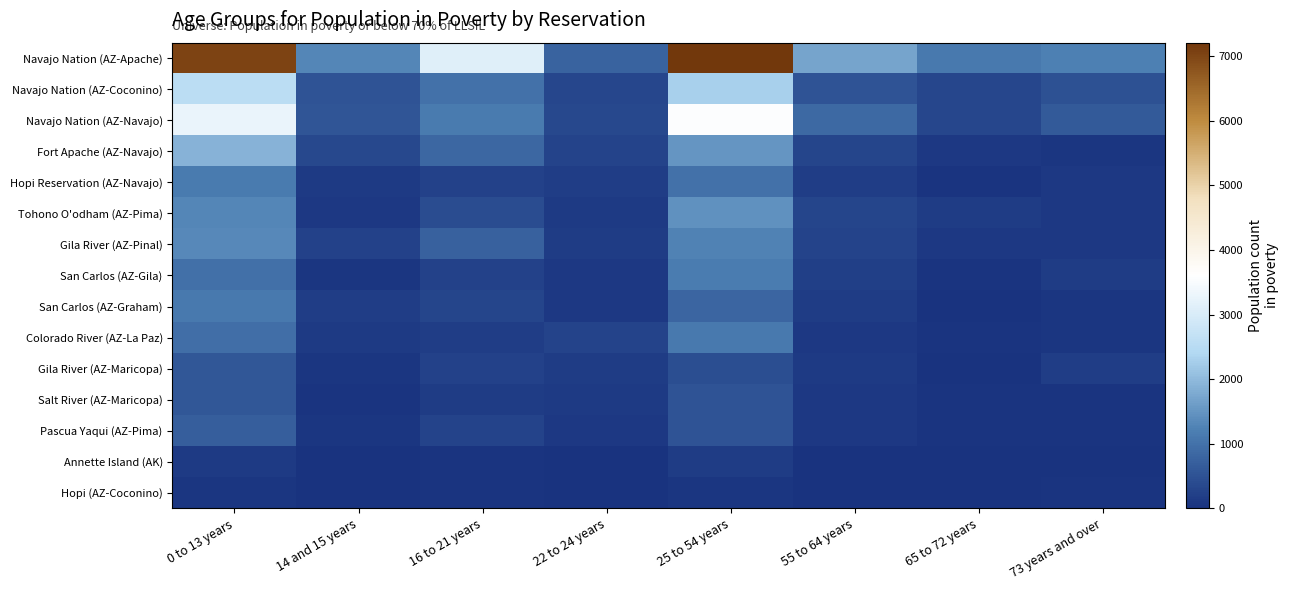

List the series in order of their peak value, highest first.

Navajo Nation (AZ-Apache), Navajo Nation (AZ-Navajo), Navajo Nation (AZ-Coconino), Fort Apache (AZ-Navajo), Tohono O'odham (AZ-Pima), Gila River (AZ-Pinal), San Carlos (AZ-Gila), Hopi Reservation (AZ-Navajo), Colorado River (AZ-La Paz), San Carlos (AZ-Graham), Pascua Yaqui (AZ-Pima), Salt River (AZ-Maricopa), Gila River (AZ-Maricopa), Annette Island (AK), Hopi (AZ-Coconino)